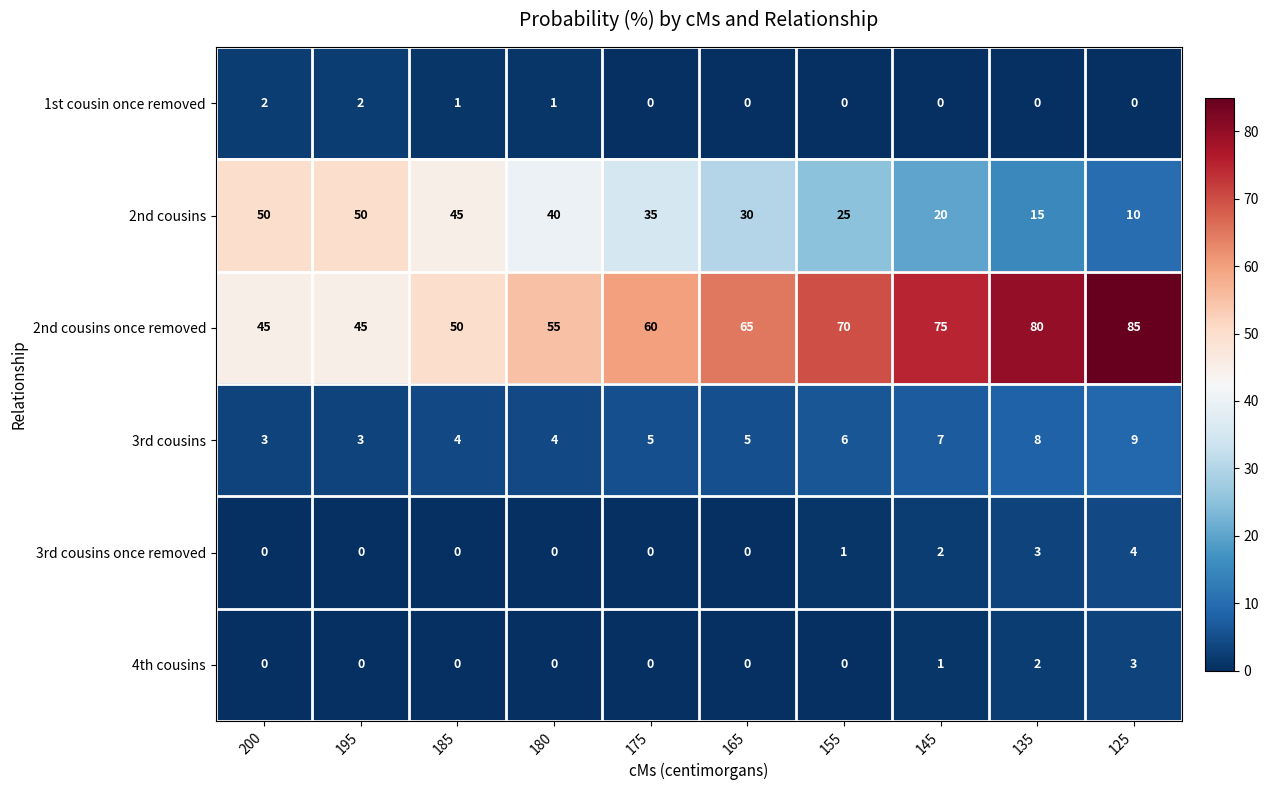

Is it true that 4th cousins equals 2 at 135?

True